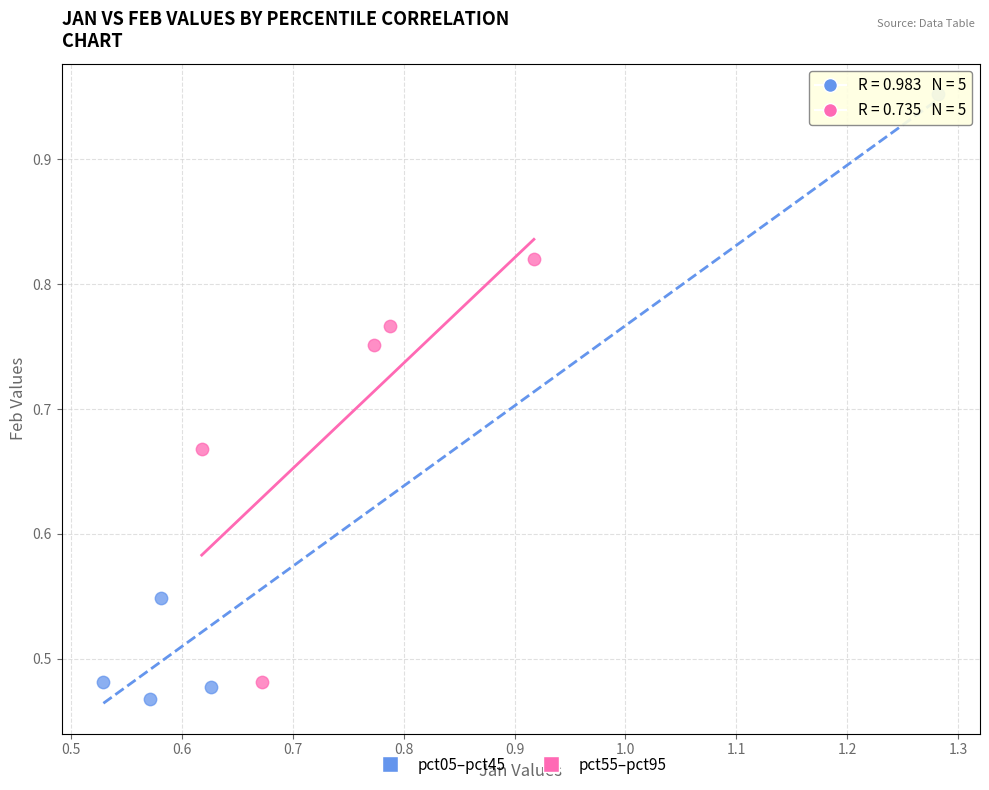

What are all the series names shown in the legend?

pct05–pct45, pct55–pct95